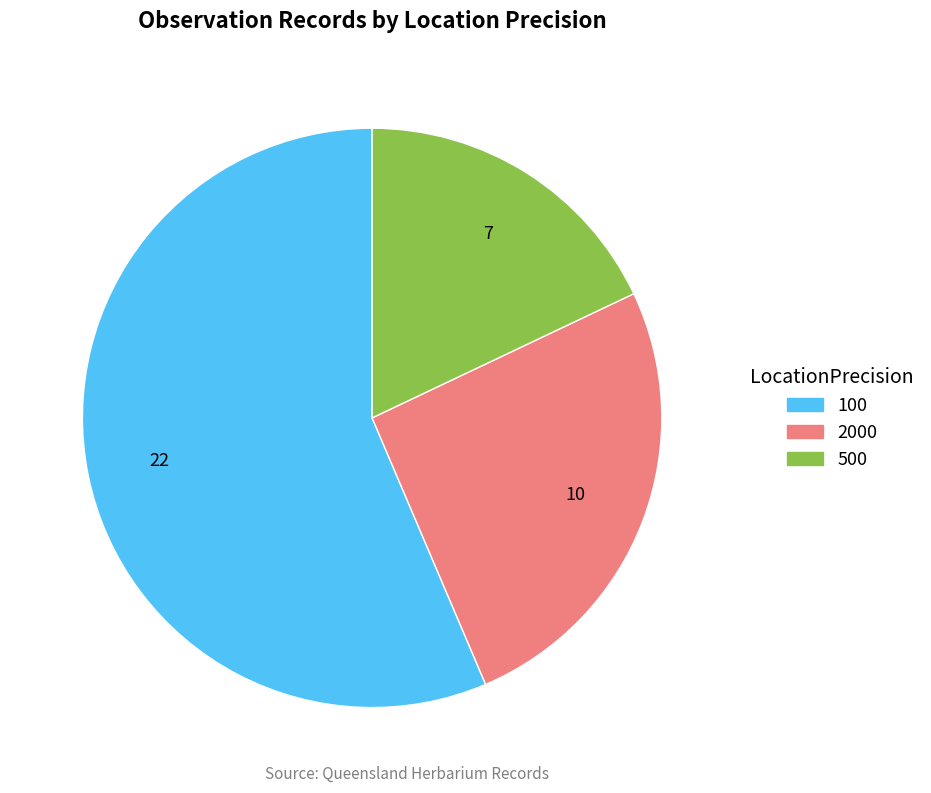

What is the largest slice in the pie chart?

22